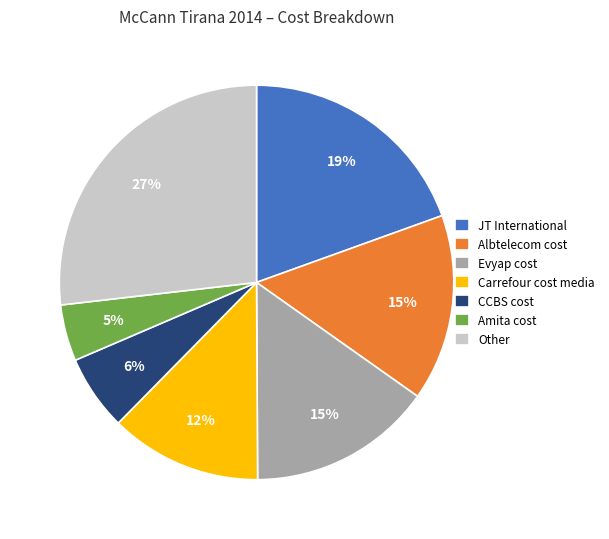

Combined, do Amita cost and CCBS cost account for over 50%?

No